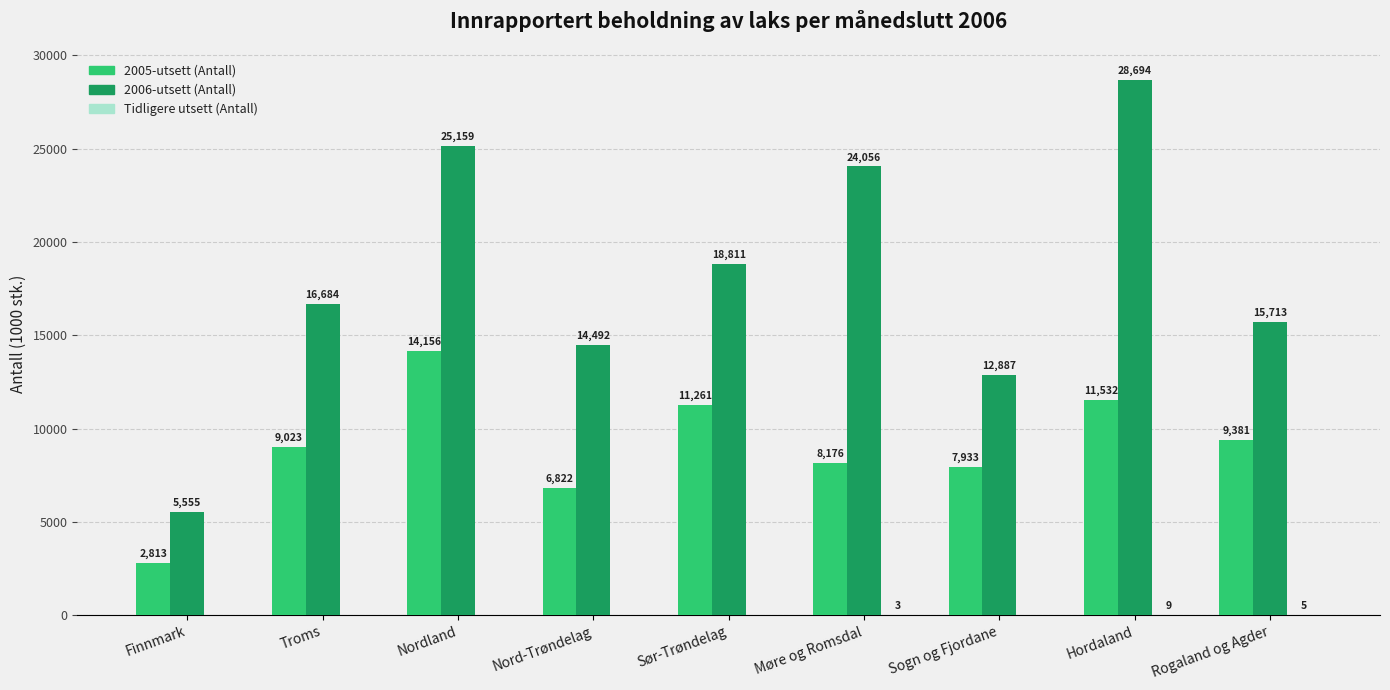

The value of 2005-utsett (Antall) at Hordaland is 17633.1. True or false?

False